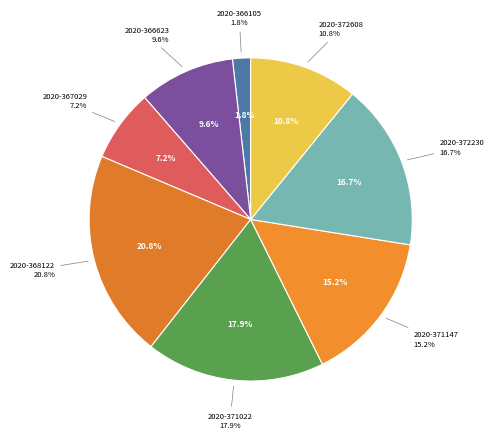

Do 2020-366105 and 2020-372230 together represent more than half of the pie?

No